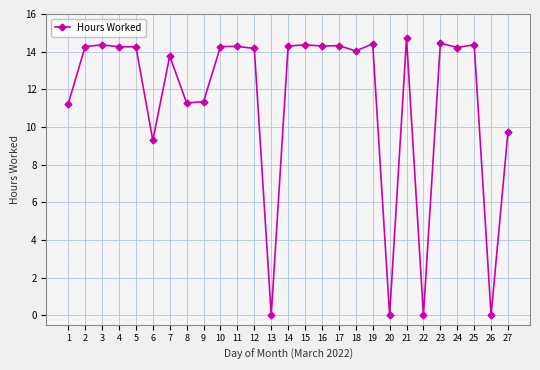

True or false: there are more than 0 points higher than both neighbors.

True